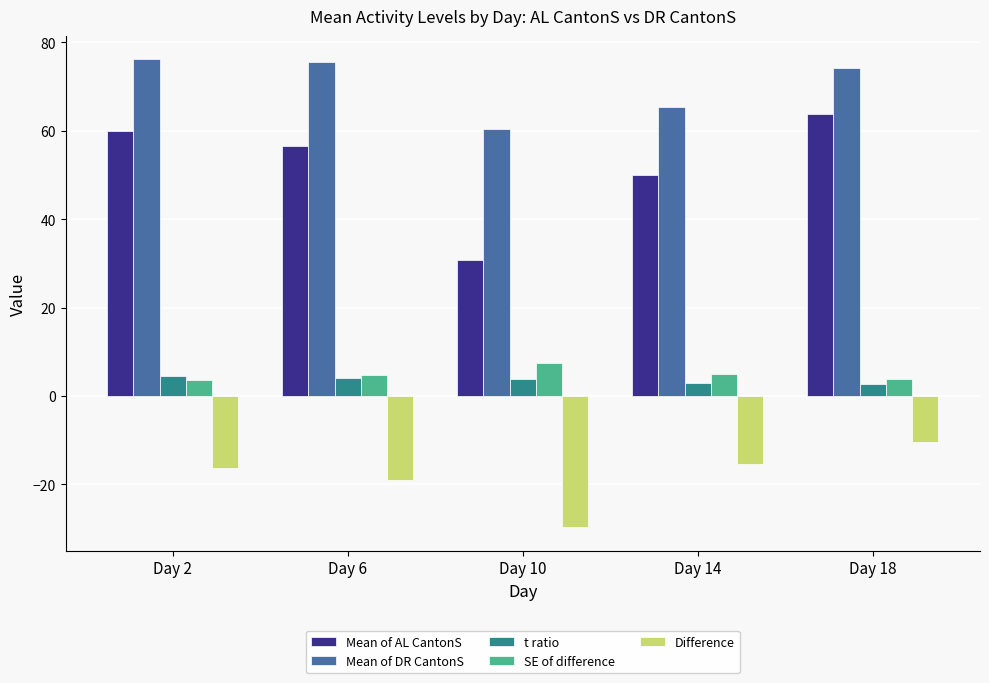

Between Day 6 and Day 10, which series saw the biggest shift?

Mean of AL CantonS